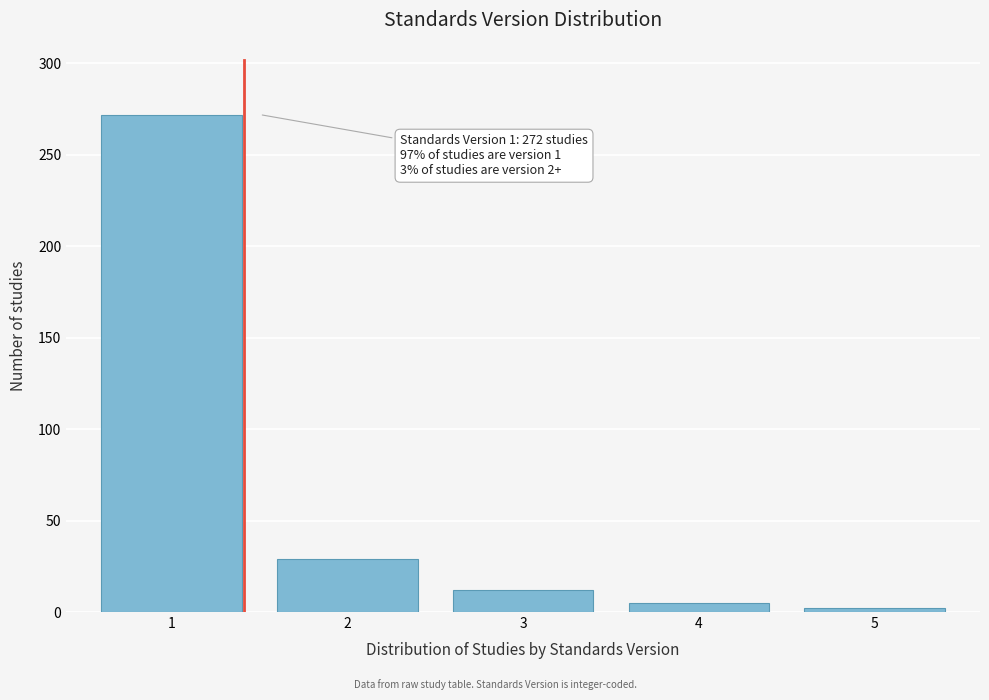

Reading right to left, what are all the values shown in this chart?

5=2	4=5	3=12	2=29	1=272